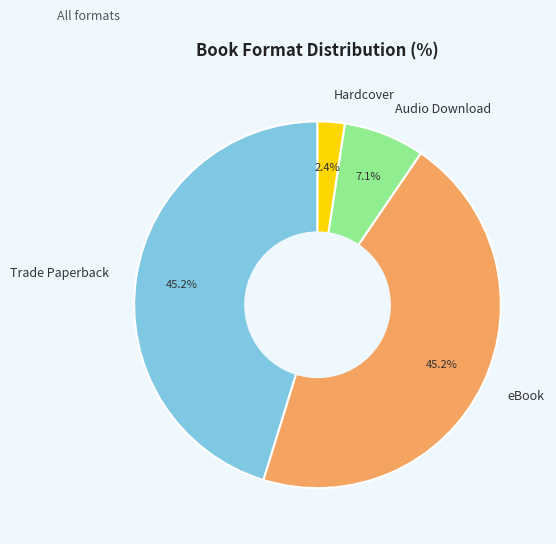

Between Trade Paperback and Hardcover, which is larger?

Trade Paperback